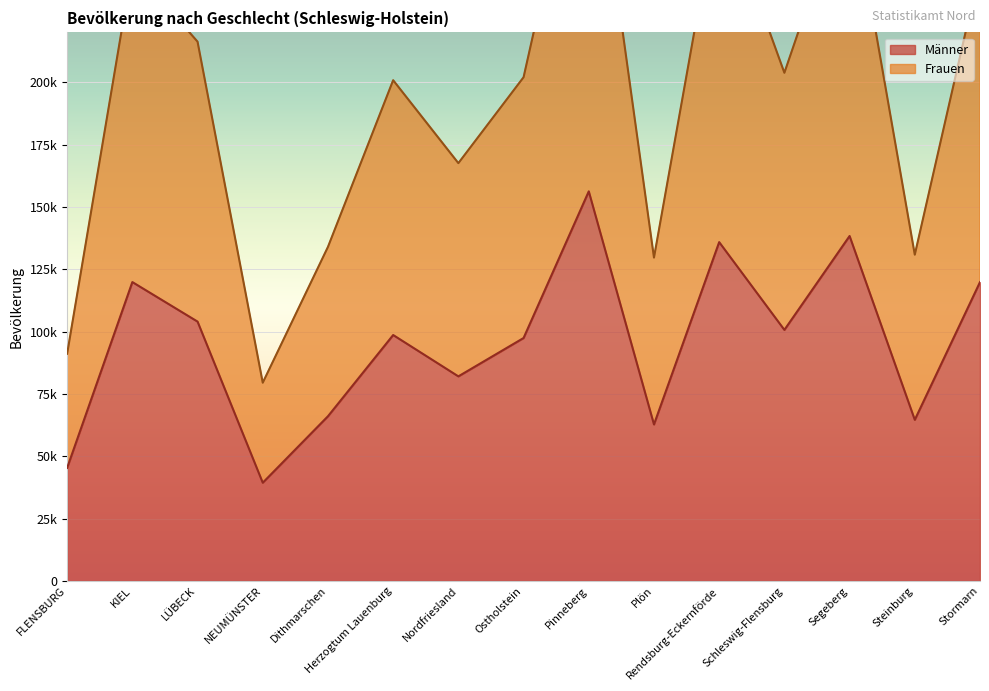

Which has a higher value, LÜBECK or Ostholstein?

LÜBECK